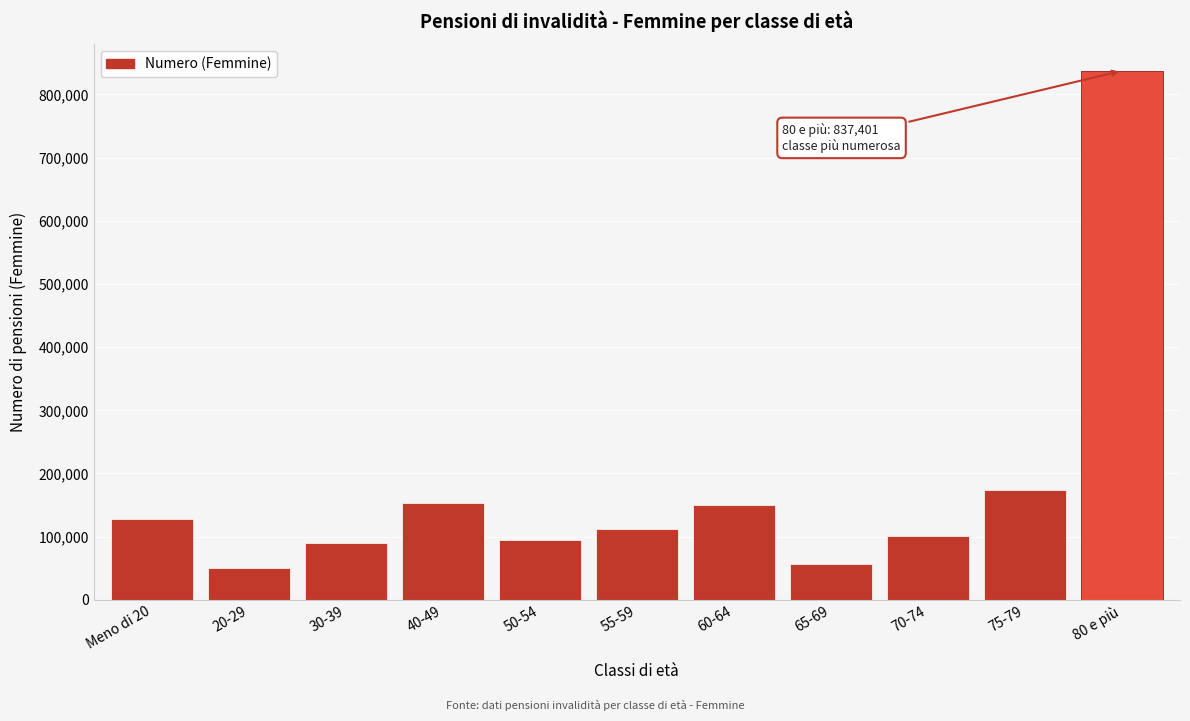

Reading left to right, transcribe all the data shown in this chart.

127390	50159	90035	153466	94526	112917	149795	57399	100535	174498	837401